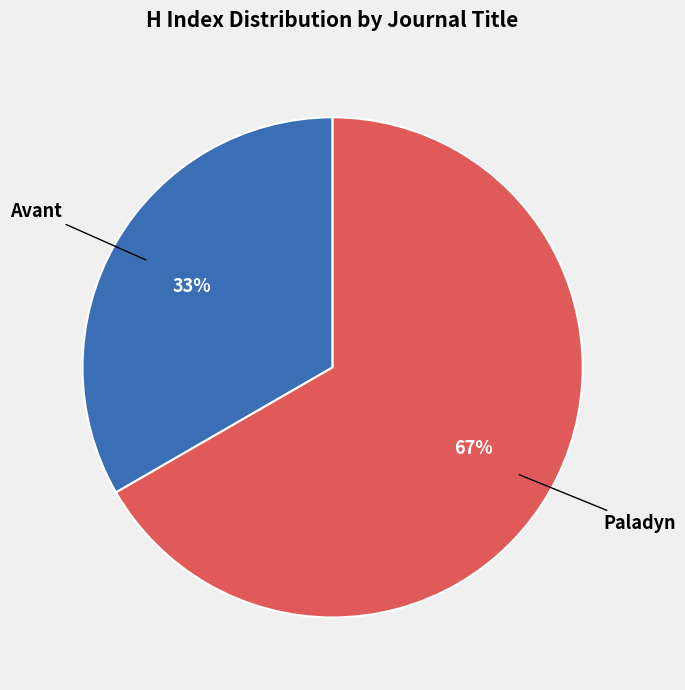

Count the number of slices in the pie.

2